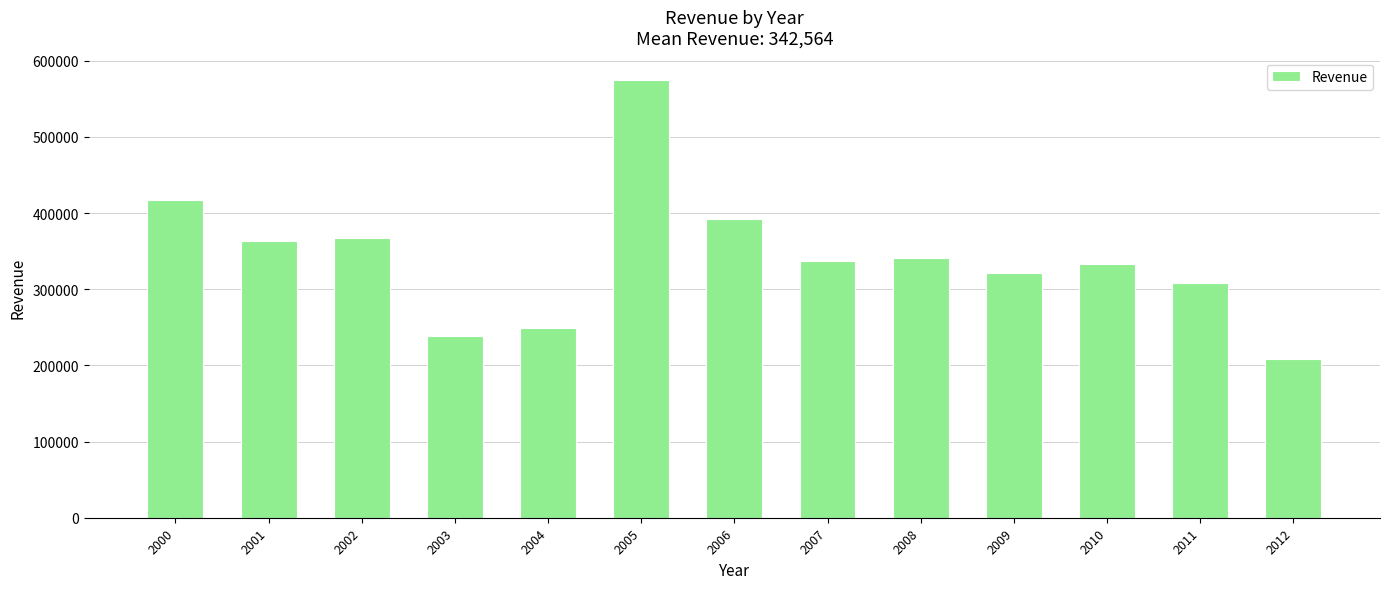

What is the difference between the values at 2005 and 2012?

366844